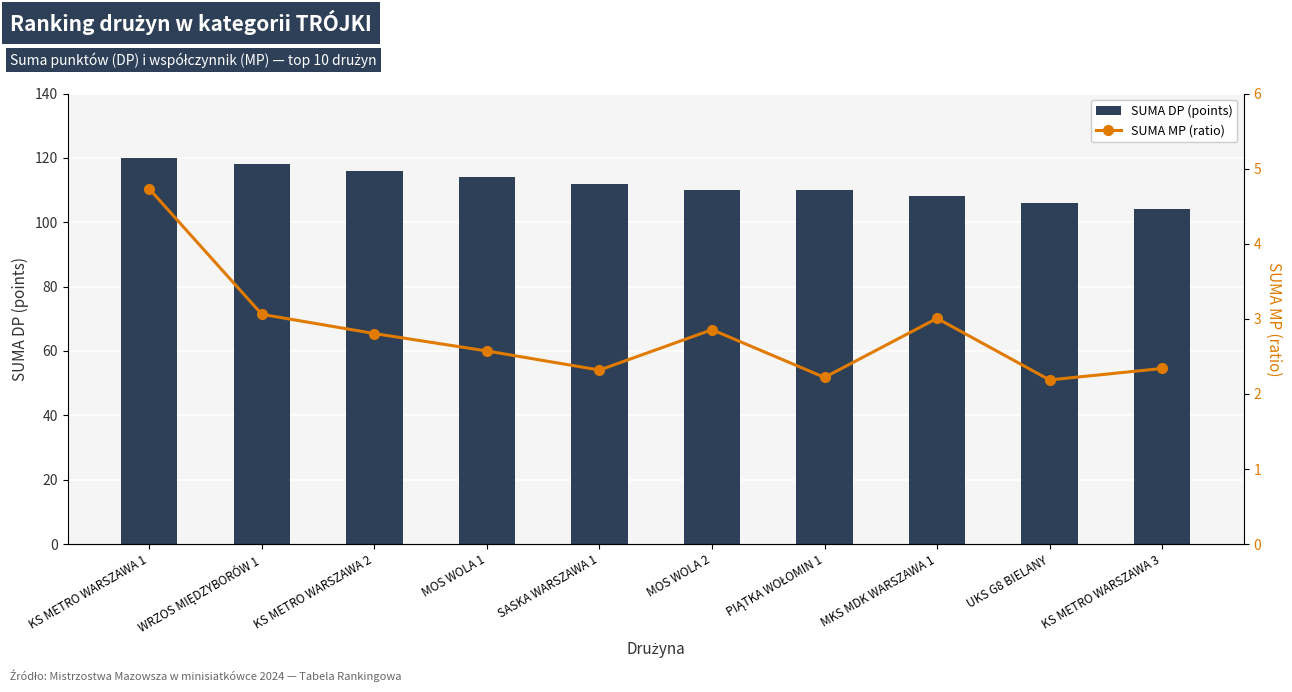

What are all the series names shown in the legend?

SUMA DP (points), SUMA MP (ratio)